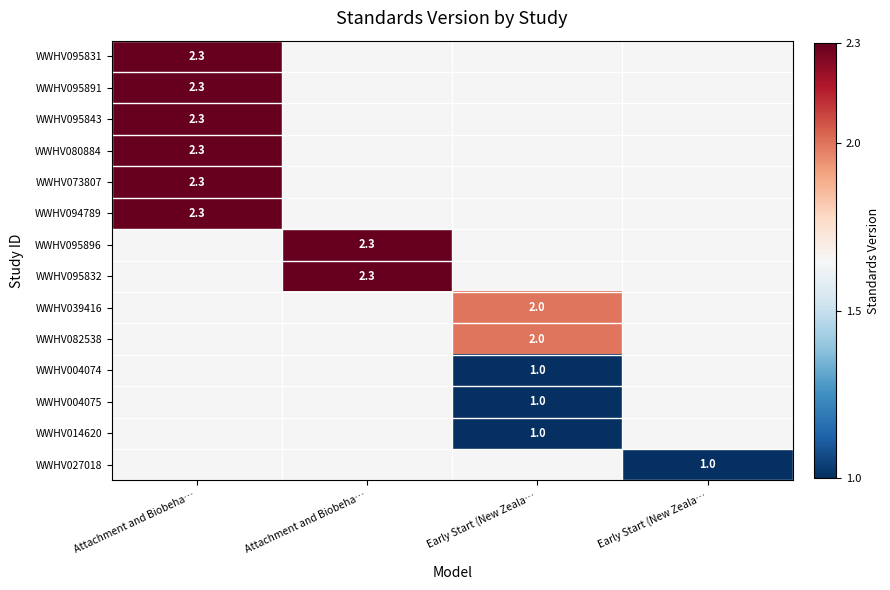

The value of WWHV095843 at Attachment and Biobeha… is 2.3. True or false?

True